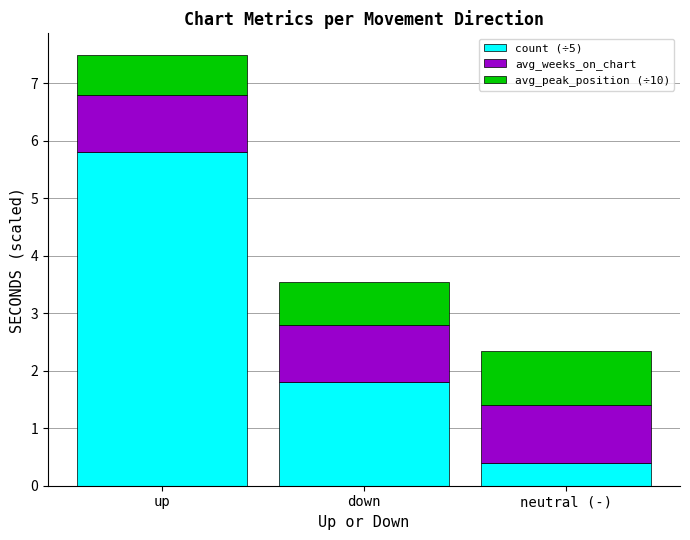

At which category is the sum across all series the highest?

up